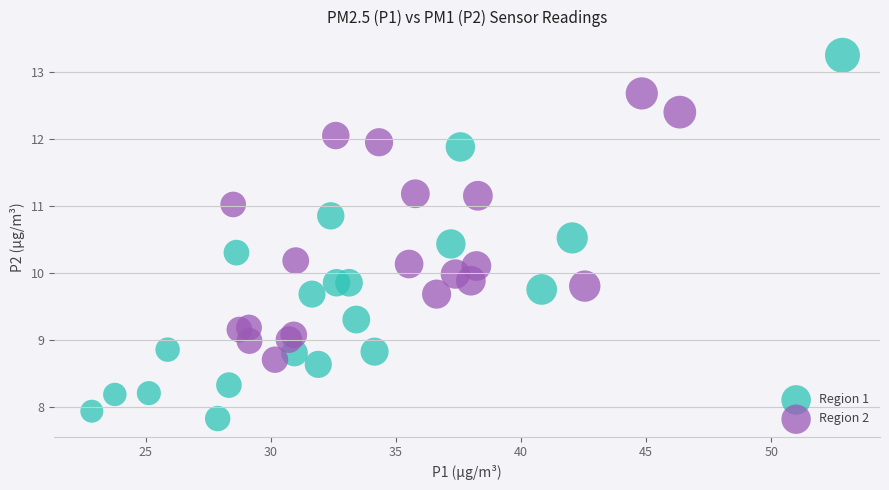

Which series reaches the maximum Y coordinate?

Region 1